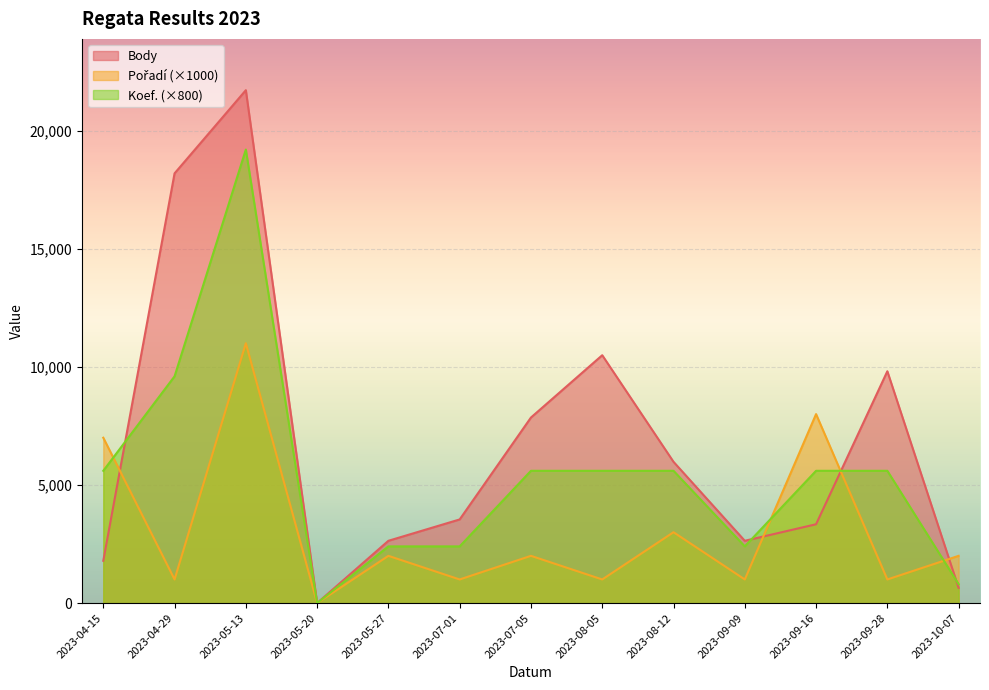

Reading left to right, transcribe all the data shown in this chart.

Body: 2023-04-15=1791	2023-04-29=18192	2023-05-13=21713	2023-05-20=0	2023-05-27=2637	2023-07-01=3541	2023-07-05=7855	2023-08-05=10493	2023-08-12=5980	2023-09-09=2637	2023-09-16=3337	2023-09-28=9814	2023-10-07=645
Pořadí: 2023-04-15=7000	2023-04-29=1000	2023-05-13=11000	2023-05-20=0	2023-05-27=2000	2023-07-01=1000	2023-07-05=2000	2023-08-05=1000	2023-08-12=3000	2023-09-09=1000	2023-09-16=8000	2023-09-28=1000	2023-10-07=2000
Koef.: 2023-04-15=5600	2023-04-29=9600	2023-05-13=19200	2023-05-20=0	2023-05-27=2400	2023-07-01=2400	2023-07-05=5600	2023-08-05=5600	2023-08-12=5600	2023-09-09=2400	2023-09-16=5600	2023-09-28=5600	2023-10-07=800